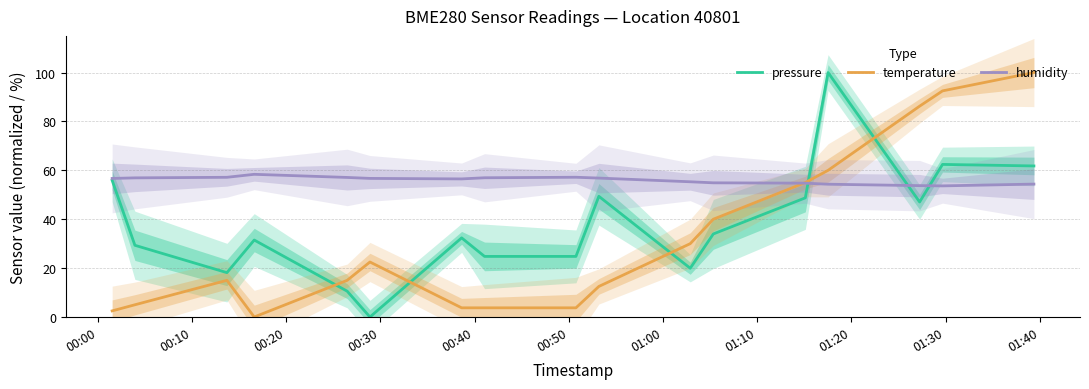

What is the highest value of the humidity series?

58.4